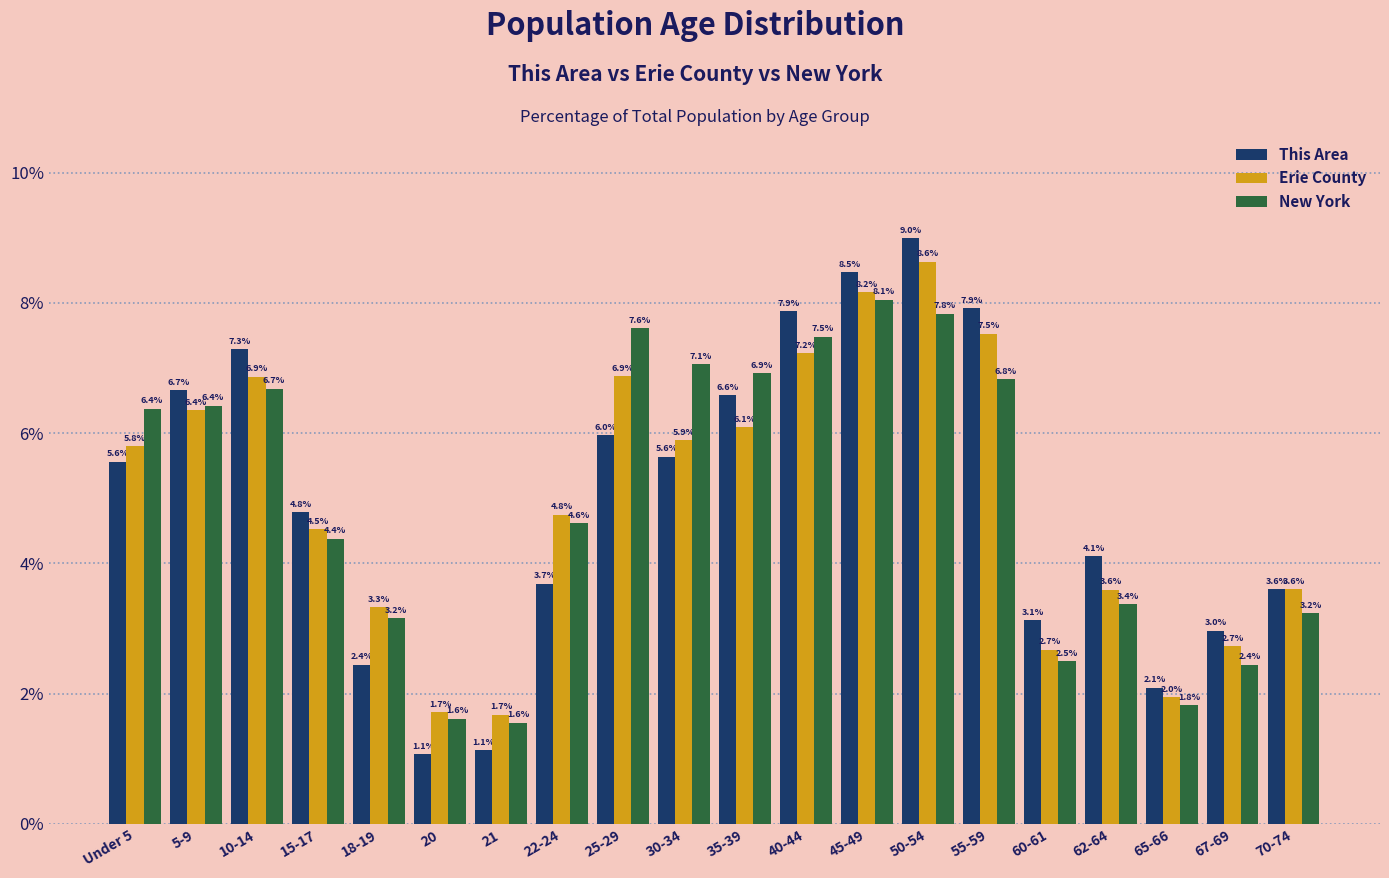

Reading left to right, transcribe all the data shown in this chart.

This Area: Under 5=5.6	5-9=6.7	10-14=7.3	15-17=4.8	18-19=2.4	20=1.1	21=1.1	22-24=3.7	25-29=6.0	30-34=5.6	35-39=6.6	40-44=7.9	45-49=8.5	50-54=9.0	55-59=7.9	60-61=3.1	62-64=4.1	65-66=2.1	67-69=3.0	70-74=3.6
Erie County: Under 5=5.8	5-9=6.4	10-14=6.9	15-17=4.5	18-19=3.3	20=1.7	21=1.7	22-24=4.8	25-29=6.9	30-34=5.9	35-39=6.1	40-44=7.2	45-49=8.2	50-54=8.6	55-59=7.5	60-61=2.7	62-64=3.6	65-66=2.0	67-69=2.7	70-74=3.6
New York: Under 5=6.4	5-9=6.4	10-14=6.7	15-17=4.4	18-19=3.2	20=1.6	21=1.6	22-24=4.6	25-29=7.6	30-34=7.1	35-39=6.9	40-44=7.5	45-49=8.1	50-54=7.8	55-59=6.8	60-61=2.5	62-64=3.4	65-66=1.8	67-69=2.4	70-74=3.2